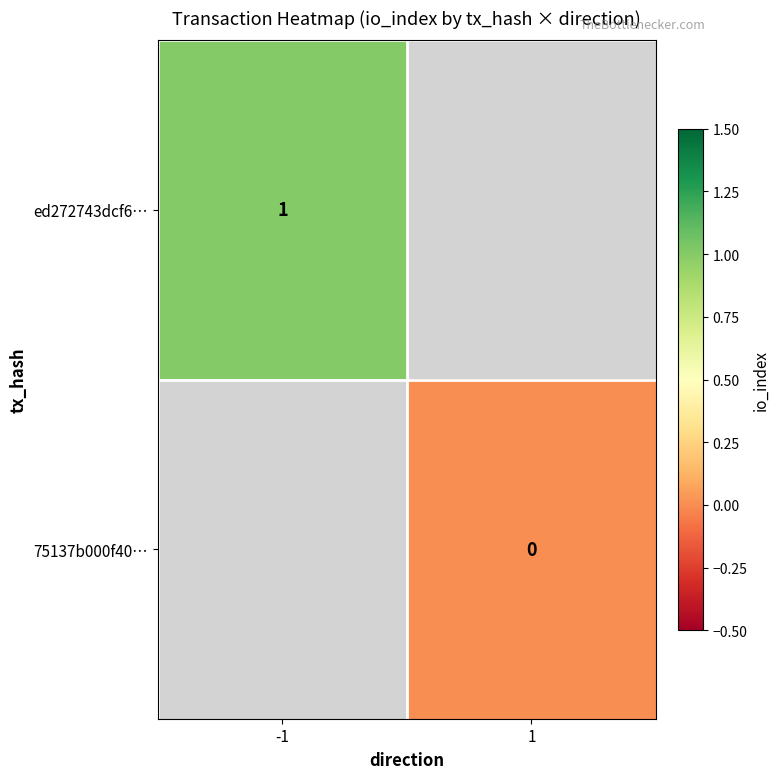

The ed272743dcf6… series shows 1 at -1. True or false?

True